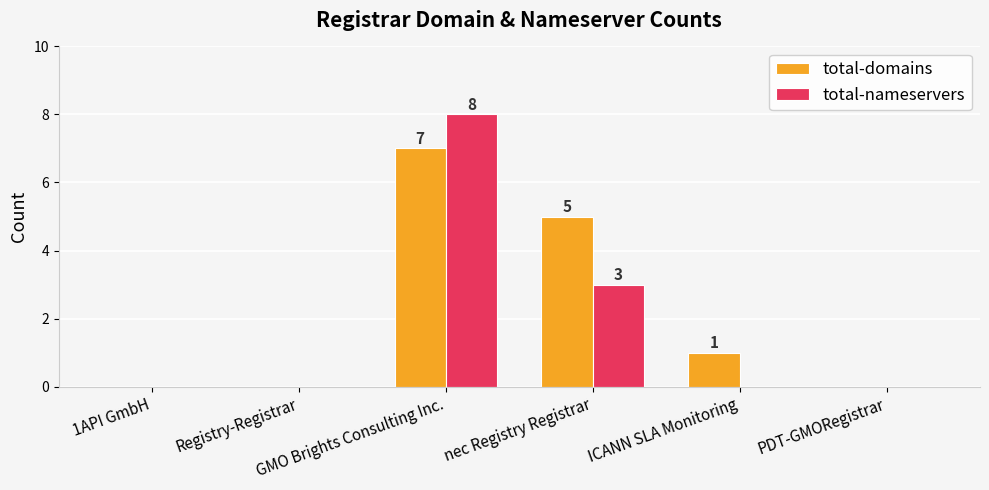

How many groups of bars are there?

6